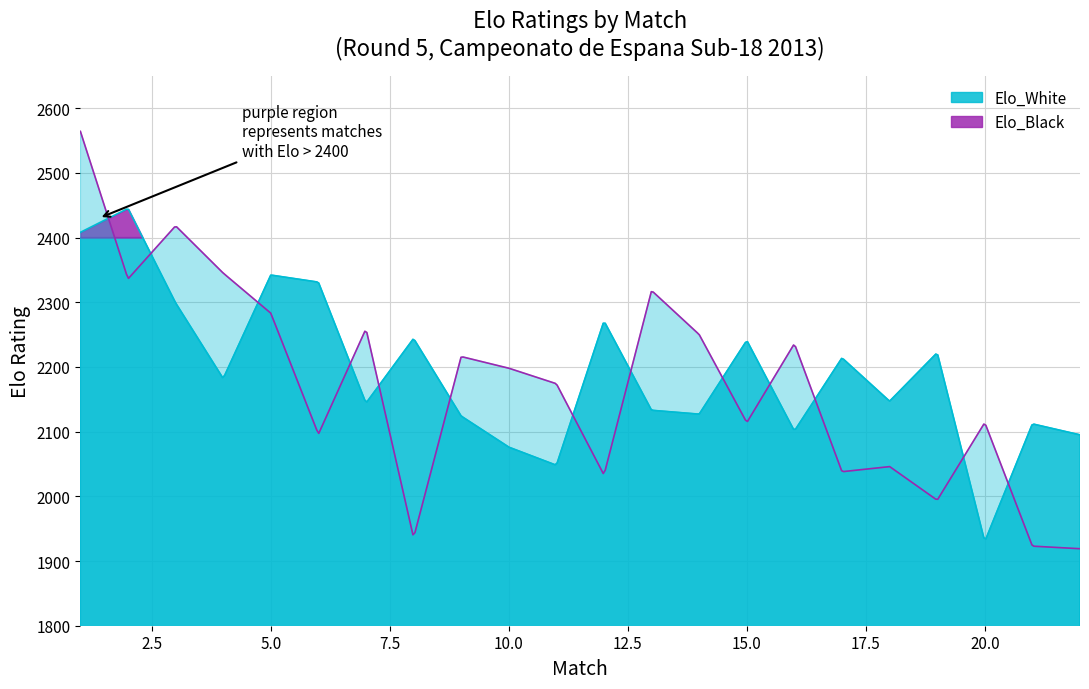

Reading left to right, list all the values displayed in this chart.

Elo_White: 2408	2445	2299	2182	2342	2331	2144	2244	2124	2076	2048	2271	2133	2127	2241	2101	2214	2147	2222	1930	2112	2095
Elo_Black: 2564	2336	2418	2345	2283	2096	2259	1936	2216	2198	2174	2033	2318	2250	2114	2236	2038	2046	1994	2114	1923	1919